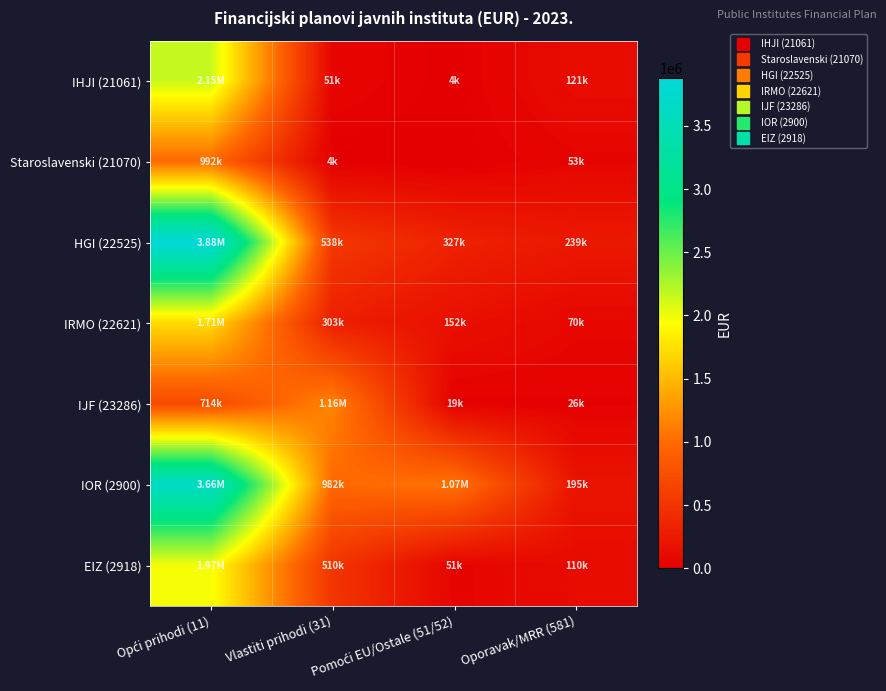

At which category does the chart reach its peak across all series?

Opći prihodi (11)